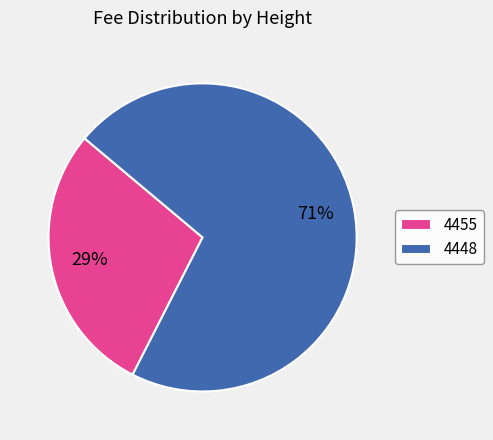

How many segments does this pie chart have?

2